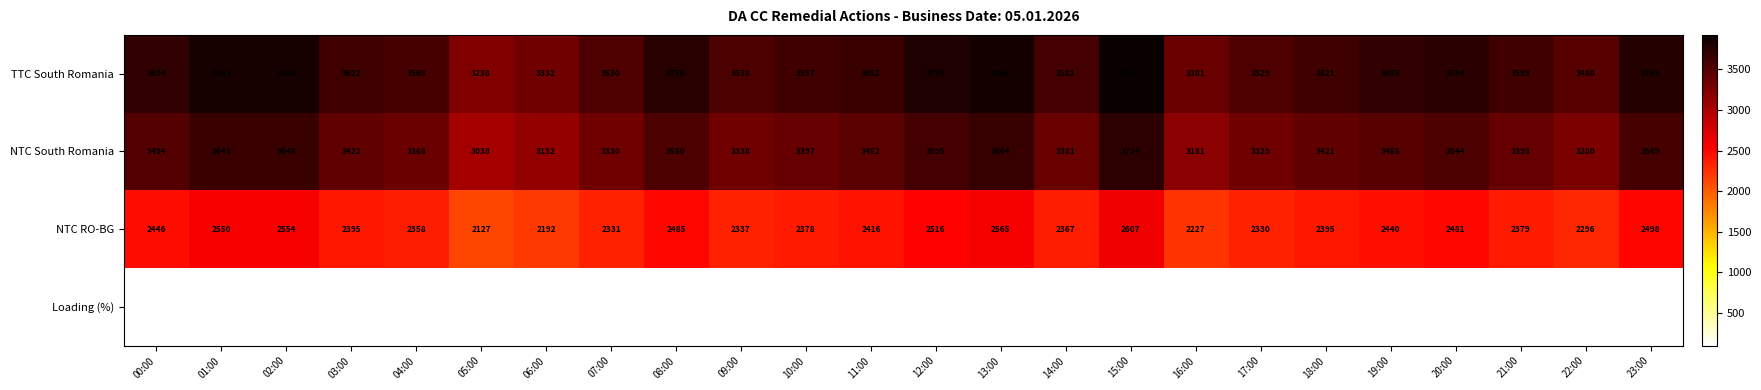

At 13:00, list the series in order from largest to smallest.

TTC South Romania, NTC South Romania, NTC RO-BG, Loading (%)